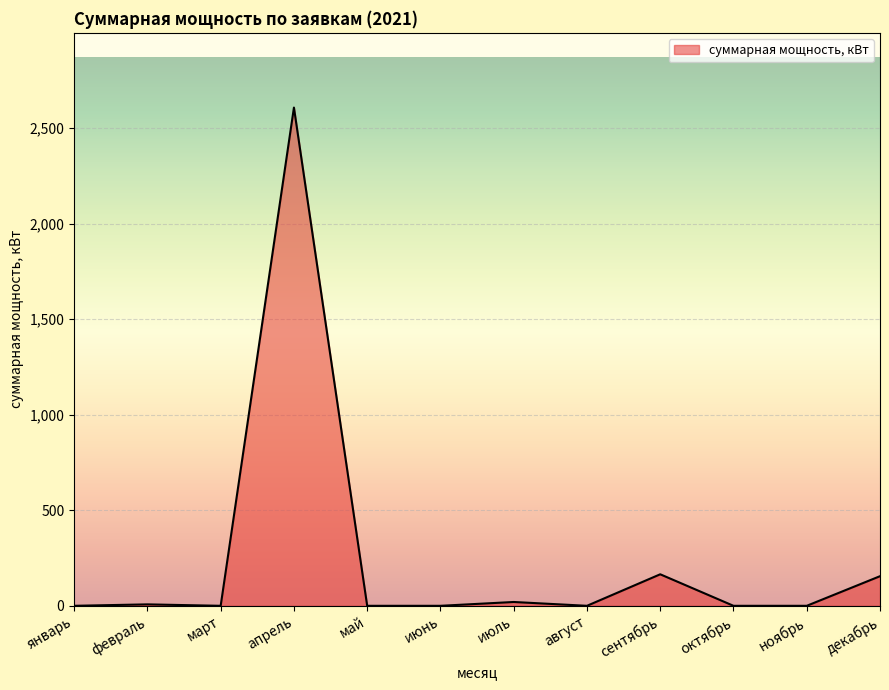

What is the difference between the maximum and minimum values?

2608.0